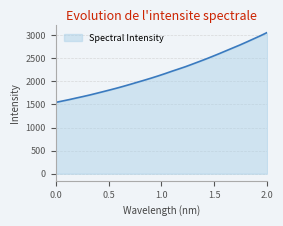

Reading left to right, transcribe all the data shown in this chart.

1545.2	1575.4	1606.1	1639.6	1671.9	1705.8	1742.5	1779.7	1817.3	1856.0	1897.0	1939.4	1983.1	2026.4	2071.3	2118.0	2167.1	2218.5	2267.7	2317.3	2372.1	2427.6	2483.7	2542.5	2602.7	2664.8	2726.5	2788.0	2853.5	2920.2	2987.2	3058.1